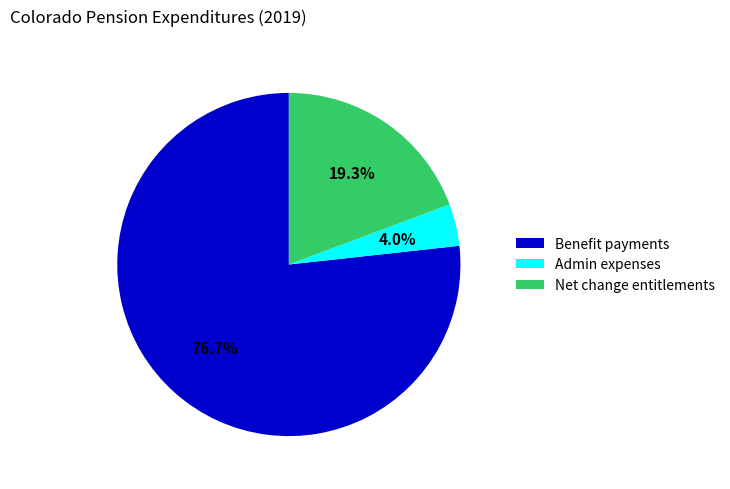

To the nearest percent, what is the average slice percentage?

33%